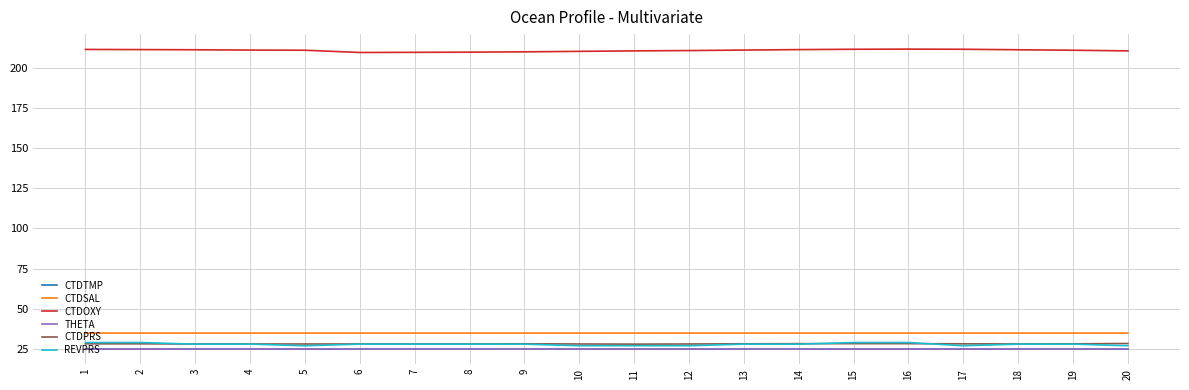

What is the smallest value displayed?

24.9